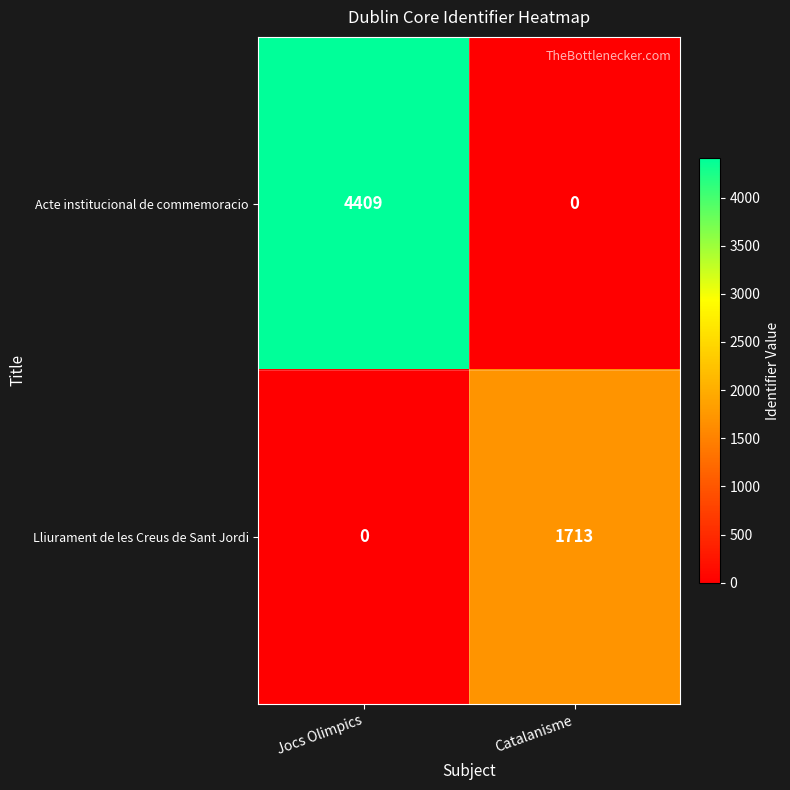

Reading right to left, what are all the values shown in this chart?

Acte institucional de commemoracio: Catalanisme=0	Jocs Olimpics=4409
Lliurament de les Creus de Sant Jordi: Catalanisme=1713	Jocs Olimpics=0